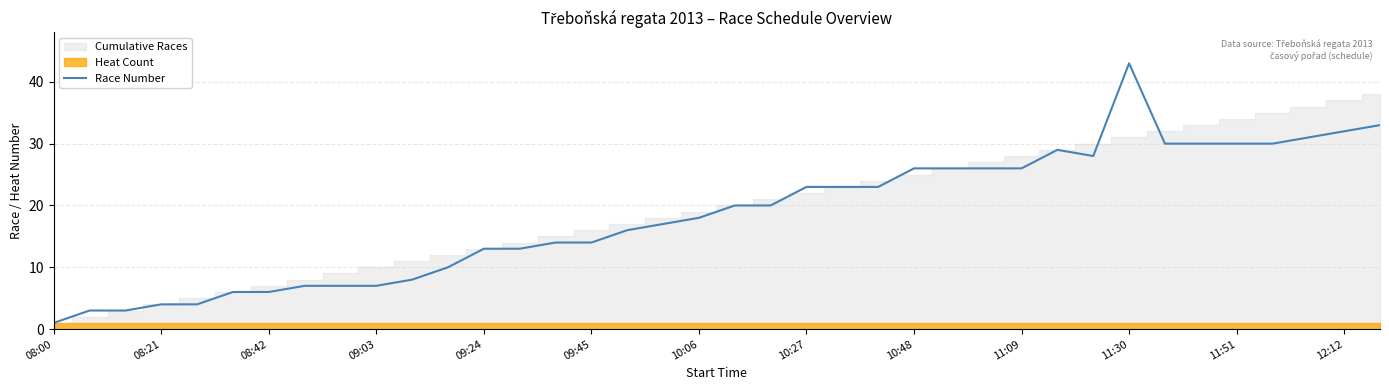

Reading left to right, extract all data points from this chart.

1	3	3	4	4	6	6	7	7	7	8	10	13	13	14	14	16	17	18	20	20	23	23	23	26	26	26	26	29	28	43	30	30	30	30	31	32	33